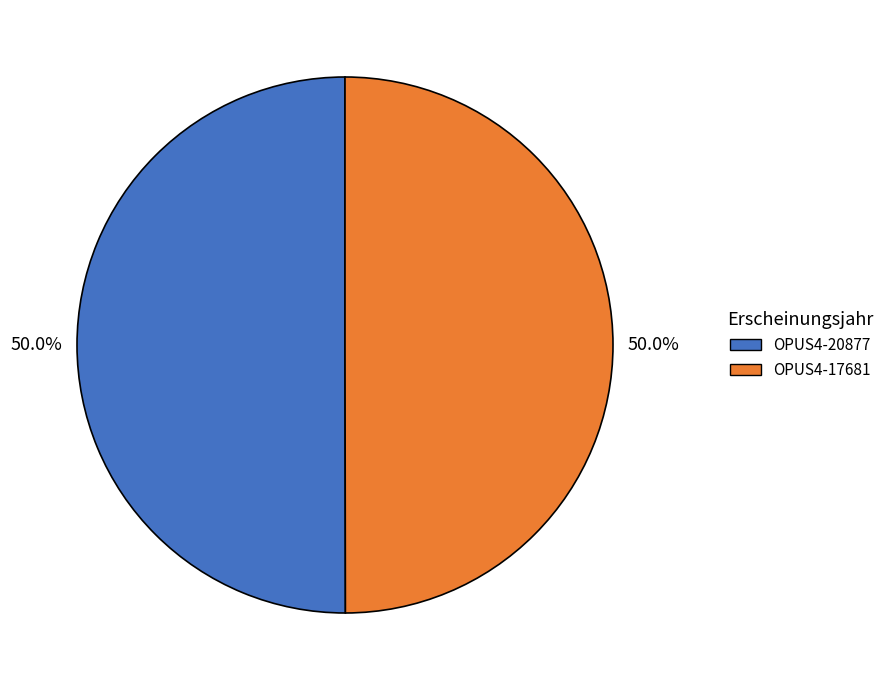

What is the ratio of the value at OPUS4-17681 to the value at OPUS4-20877?

1.0